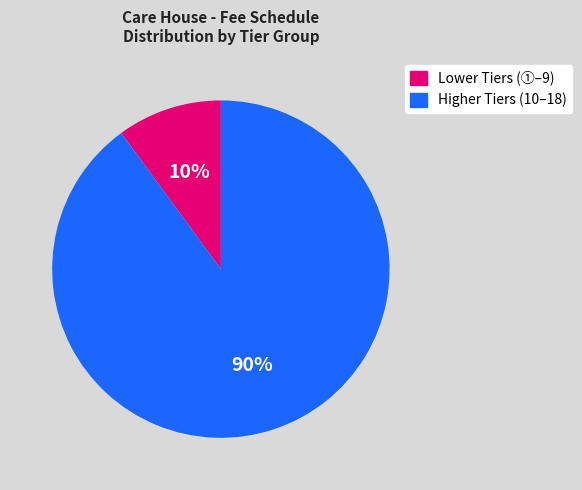

To the nearest percent, what is the average slice percentage?

50%